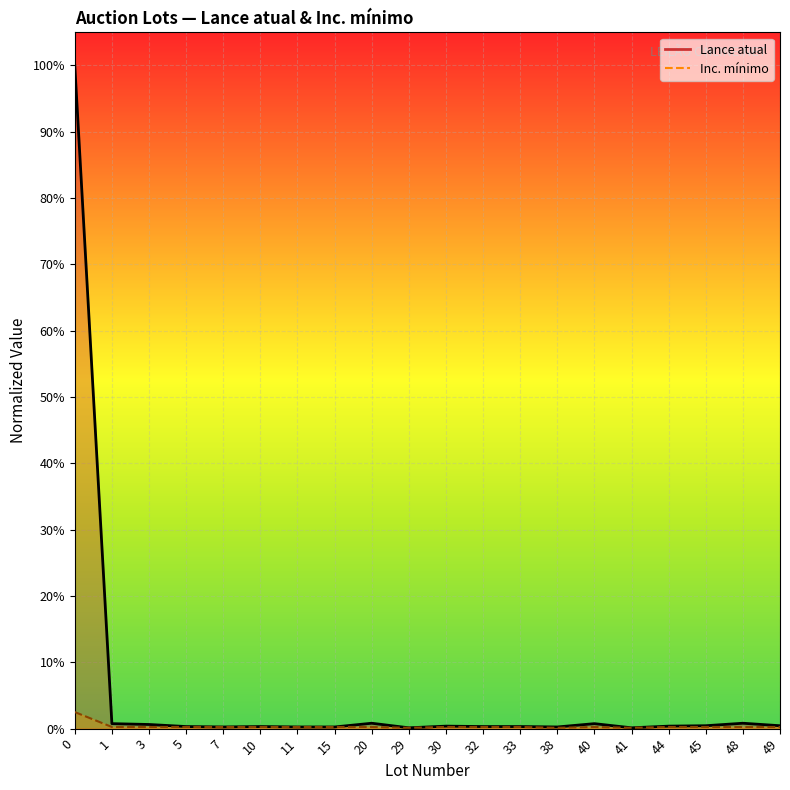

Between 11 and 41, which is larger?

11